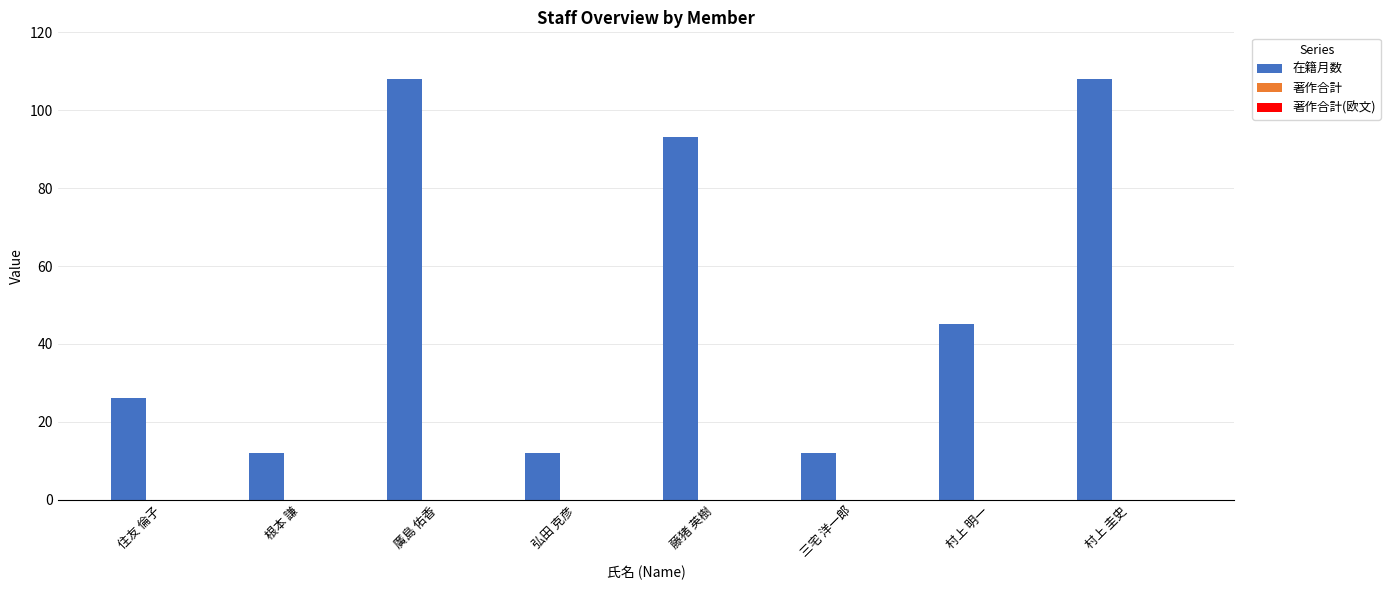

Reading right to left, what are all the values shown in this chart?

村上 圭史=108	村上 明一=45	三宅 洋一郎=12	藤猪 英樹=93	弘田 克彦=12	廣島 佑香=108	根本 謙=12	住友 倫子=26